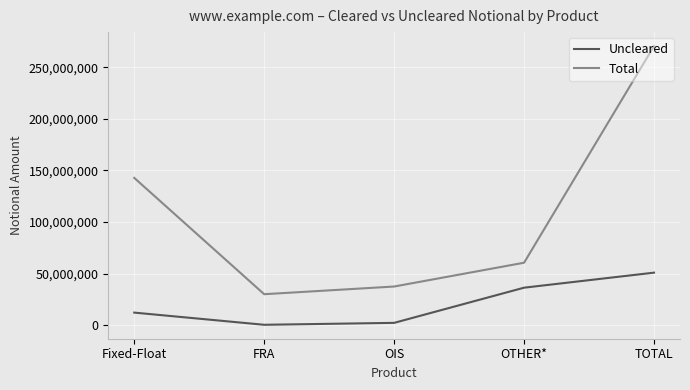

Which label corresponds to the largest value in the chart?

TOTAL